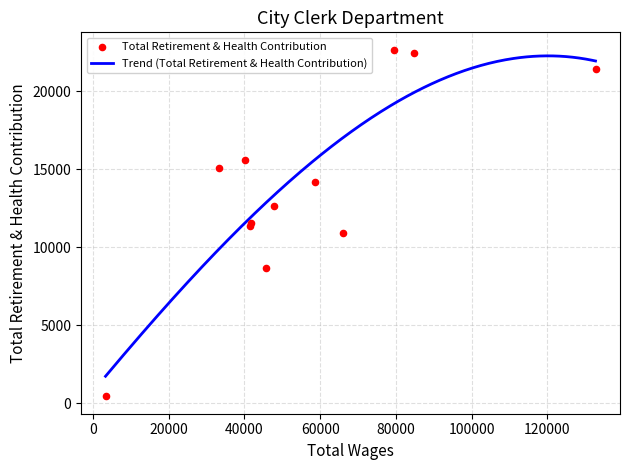

What is the minimum value for Trend (Total Retirement & Health Contribution)?

1719.4